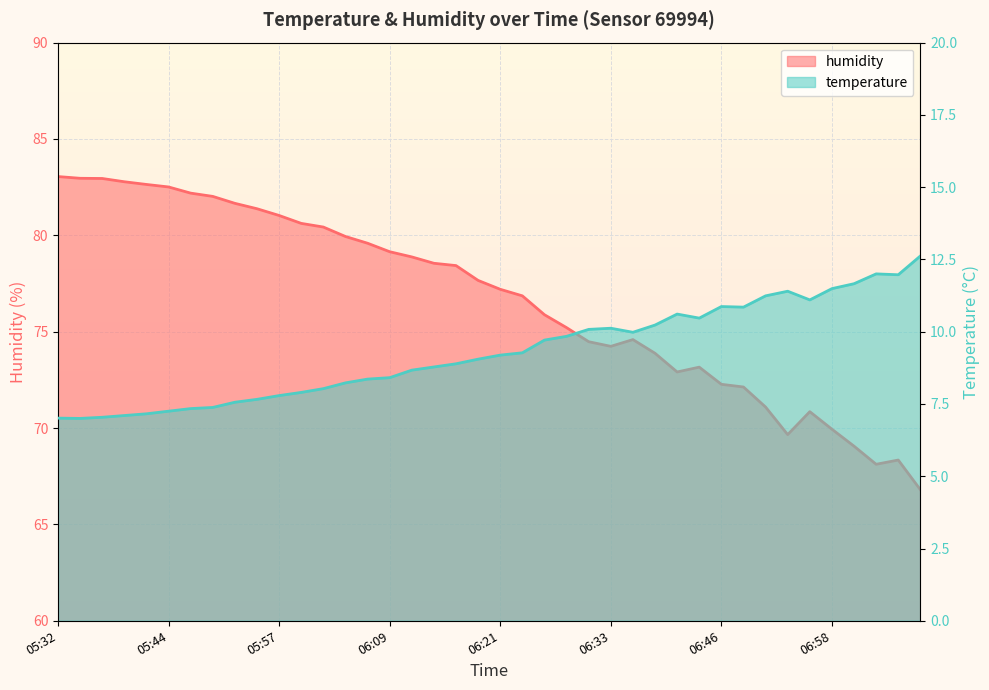

The value of humidity at 06:43 is 45.5. True or false?

False